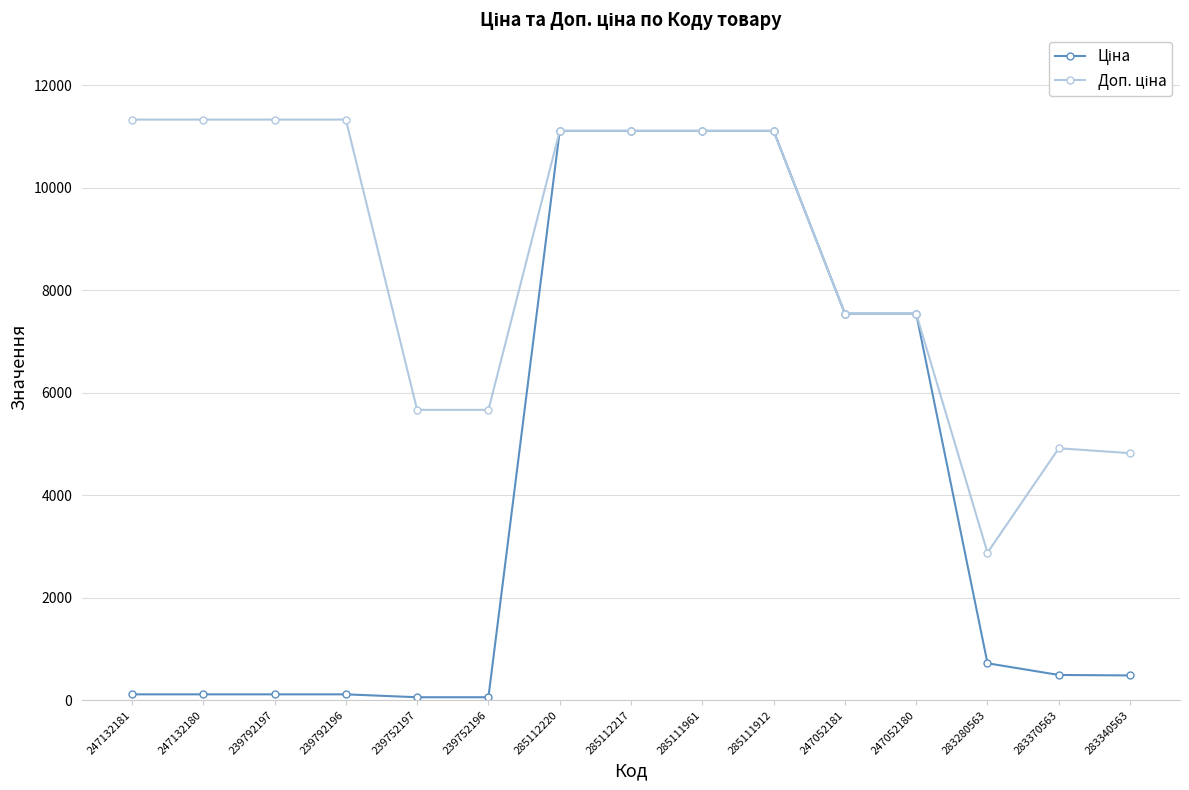

What is the difference between the highest and lowest values at 283280563?

2158.9